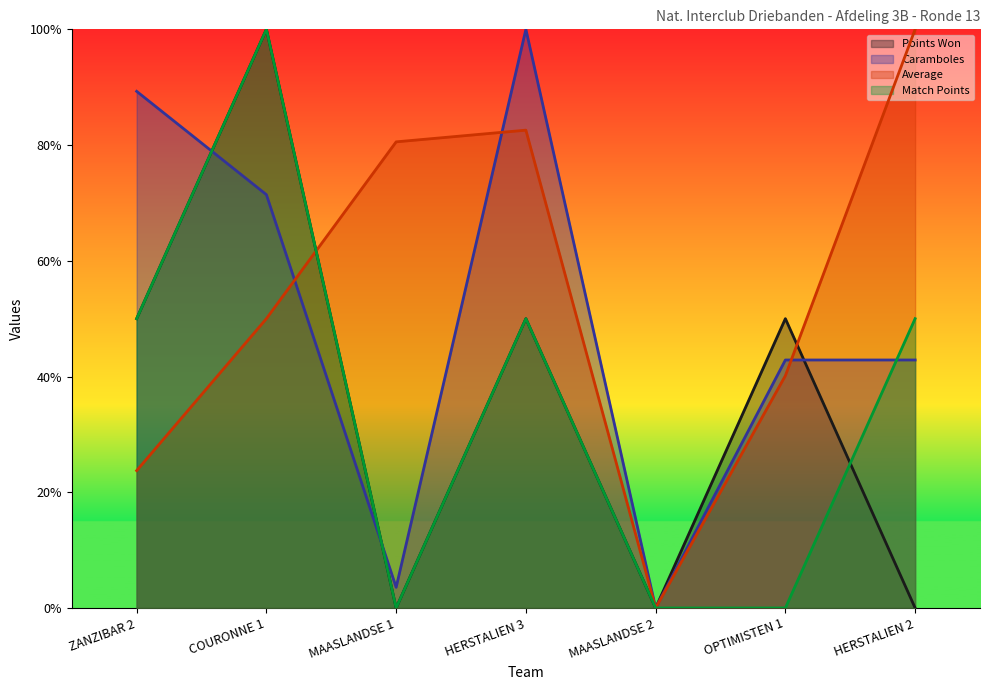

Reading left to right, list all the values displayed in this chart.

Points Won: ZANZIBAR 2=0.5	COURONNE 1=1.0	MAASLANDSE 1=0.0	HERSTALIEN 3=0.5	MAASLANDSE 2=0.0	OPTIMISTEN 1=0.5	HERSTALIEN 2=0.0
Caramboles: ZANZIBAR 2=0.9	COURONNE 1=0.7	MAASLANDSE 1=0.0	HERSTALIEN 3=1.0	MAASLANDSE 2=0.0	OPTIMISTEN 1=0.4	HERSTALIEN 2=0.4
Average: ZANZIBAR 2=0.2	COURONNE 1=0.5	MAASLANDSE 1=0.8	HERSTALIEN 3=0.8	MAASLANDSE 2=0.0	OPTIMISTEN 1=0.4	HERSTALIEN 2=1.0
Match Points: ZANZIBAR 2=0.5	COURONNE 1=1.0	MAASLANDSE 1=0.0	HERSTALIEN 3=0.5	MAASLANDSE 2=0.0	OPTIMISTEN 1=0.0	HERSTALIEN 2=0.5